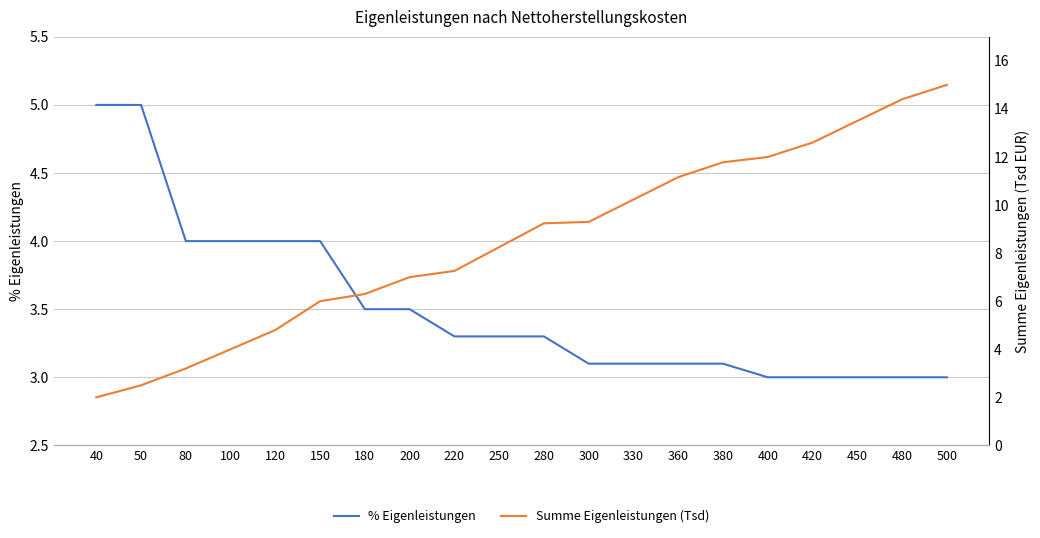

What is the total value across all series at 200?

10.5